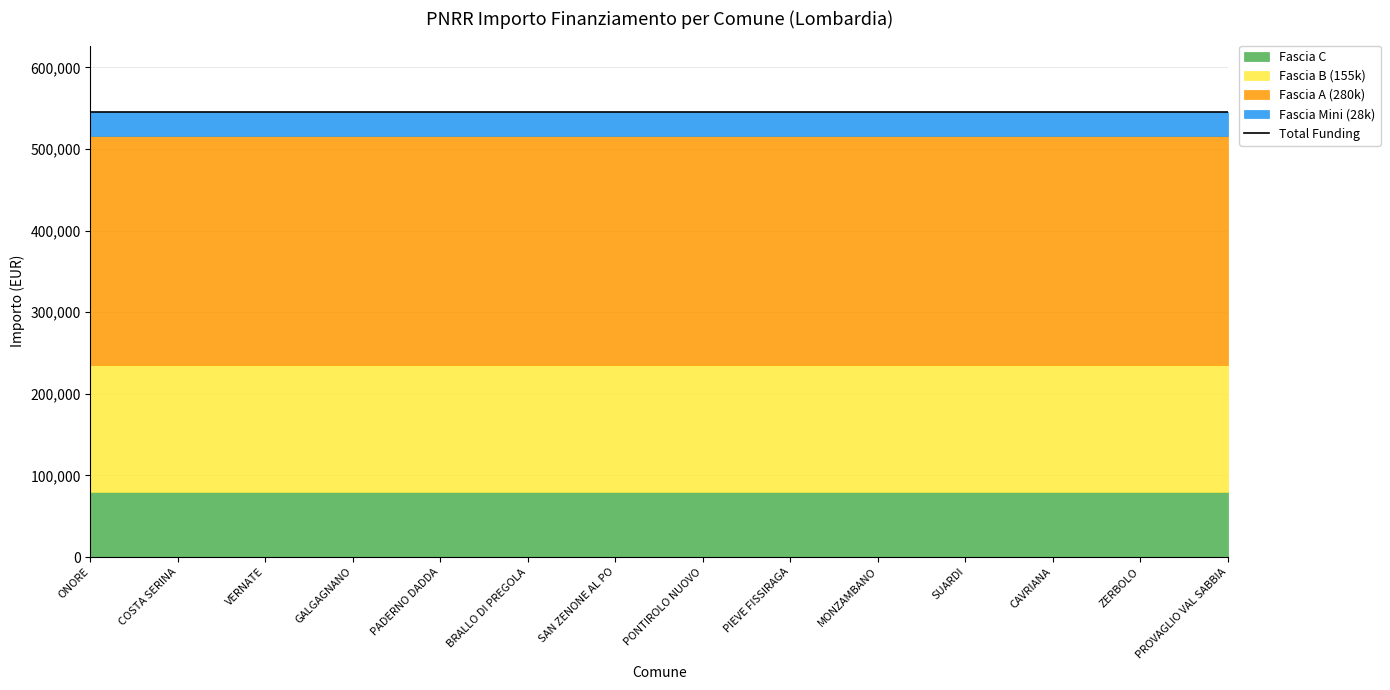

Is the value of Fascia C at PROVAGLIO VAL SABBIA greater than the value of Fascia A (280k) at PONTIROLO NUOVO?

No